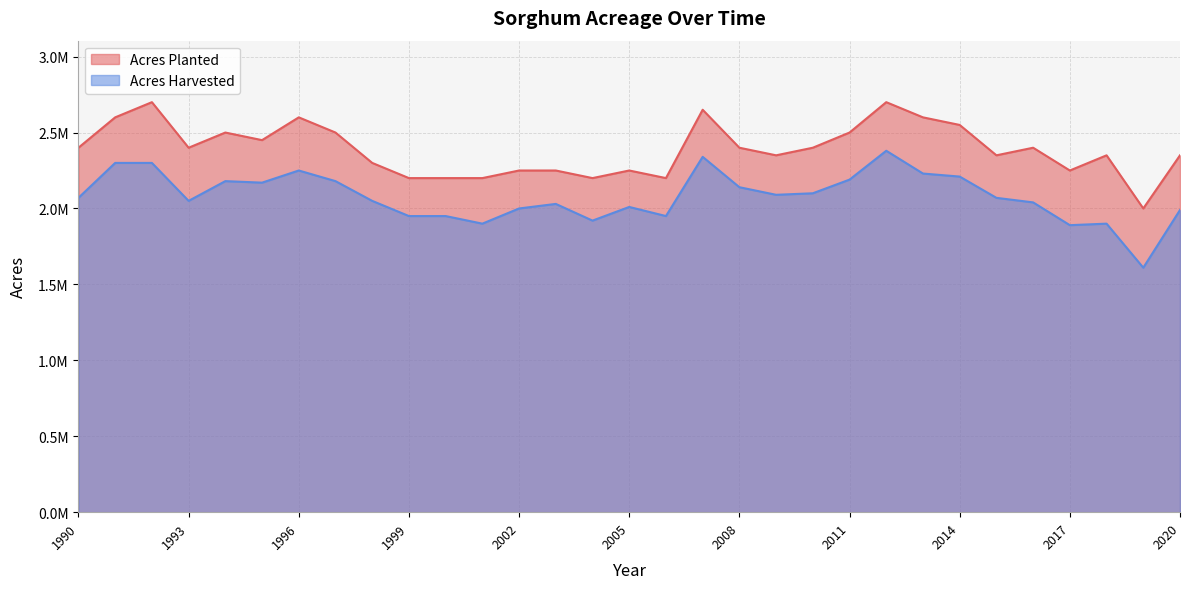

True or false: Acres Planted and Acres Harvested cross at least once.

False